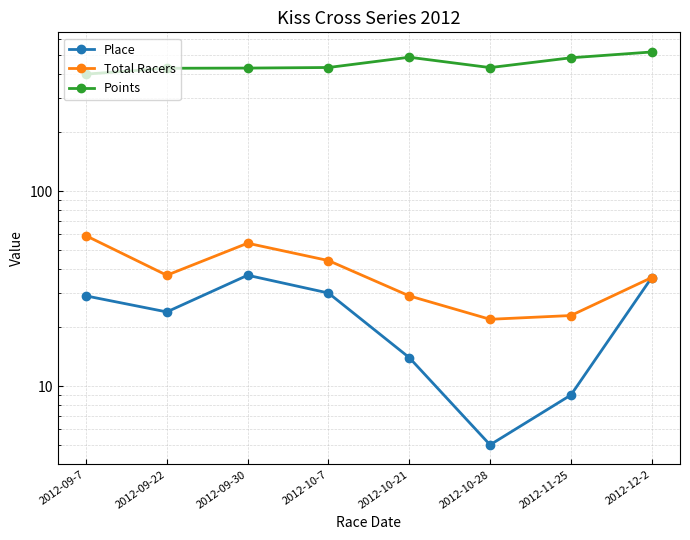

True or false: Points and Place intersect in this chart.

False